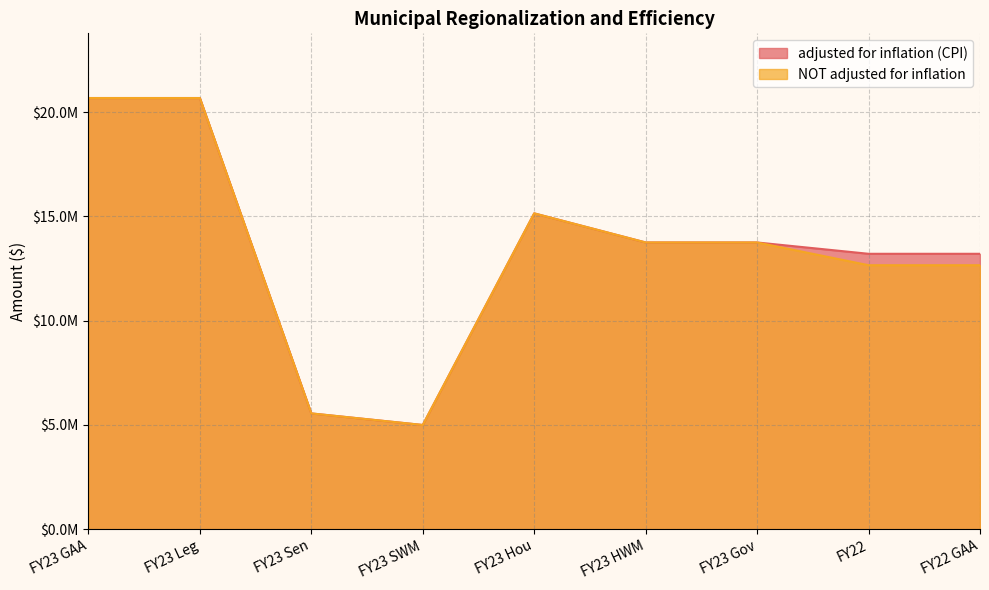

Count the number of data series in this chart.

2